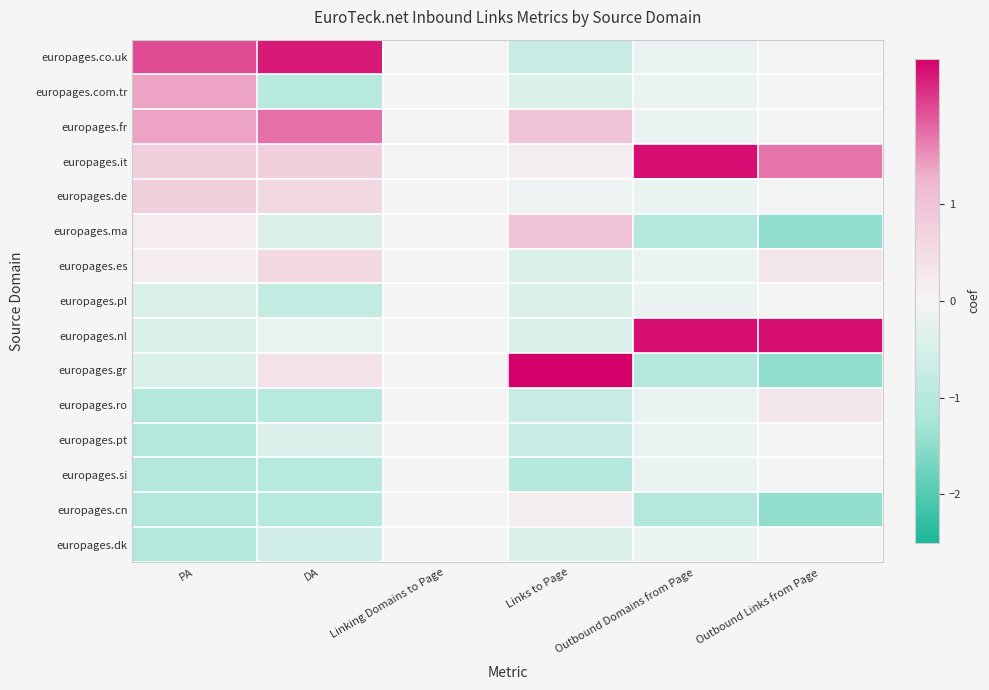

Reading right to left, extract all data points from this chart.

europages.co.uk: Outbound Links from Page=-0.0	Outbound Domains from Page=-0.2	Links to Page=-0.7	Linking Domains to Page=0.0	DA=2.3	PA=2.0
europages.com.tr: Outbound Links from Page=-0.0	Outbound Domains from Page=-0.2	Links to Page=-0.4	Linking Domains to Page=0.0	DA=-1.0	PA=1.4
europages.fr: Outbound Links from Page=-0.0	Outbound Domains from Page=-0.2	Links to Page=1.0	Linking Domains to Page=0.0	DA=1.7	PA=1.4
europages.it: Outbound Links from Page=1.7	Outbound Domains from Page=2.4	Links to Page=0.2	Linking Domains to Page=0.0	DA=0.8	PA=0.8
europages.de: Outbound Links from Page=-0.0	Outbound Domains from Page=-0.2	Links to Page=-0.1	Linking Domains to Page=0.0	DA=0.6	PA=0.8
europages.ma: Outbound Links from Page=-1.4	Outbound Domains from Page=-1.0	Links to Page=1.0	Linking Domains to Page=0.0	DA=-0.4	PA=0.2
europages.es: Outbound Links from Page=0.3	Outbound Domains from Page=-0.2	Links to Page=-0.4	Linking Domains to Page=0.0	DA=0.6	PA=0.2
europages.pl: Outbound Links from Page=-0.0	Outbound Domains from Page=-0.2	Links to Page=-0.4	Linking Domains to Page=0.0	DA=-0.8	PA=-0.4
europages.nl: Outbound Links from Page=2.4	Outbound Domains from Page=2.4	Links to Page=-0.4	Linking Domains to Page=0.0	DA=-0.2	PA=-0.4
europages.gr: Outbound Links from Page=-1.4	Outbound Domains from Page=-1.0	Links to Page=3.1	Linking Domains to Page=0.0	DA=0.4	PA=-0.4
europages.ro: Outbound Links from Page=0.3	Outbound Domains from Page=-0.2	Links to Page=-0.7	Linking Domains to Page=0.0	DA=-1.0	PA=-1.0
europages.pt: Outbound Links from Page=-0.0	Outbound Domains from Page=-0.2	Links to Page=-0.7	Linking Domains to Page=0.0	DA=-0.4	PA=-1.0
europages.si: Outbound Links from Page=-0.0	Outbound Domains from Page=-0.2	Links to Page=-1.0	Linking Domains to Page=0.0	DA=-1.0	PA=-1.0
europages.cn: Outbound Links from Page=-1.4	Outbound Domains from Page=-1.0	Links to Page=0.2	Linking Domains to Page=0.0	DA=-1.0	PA=-1.0
europages.dk: Outbound Links from Page=-0.0	Outbound Domains from Page=-0.2	Links to Page=-0.4	Linking Domains to Page=0.0	DA=-0.6	PA=-1.0